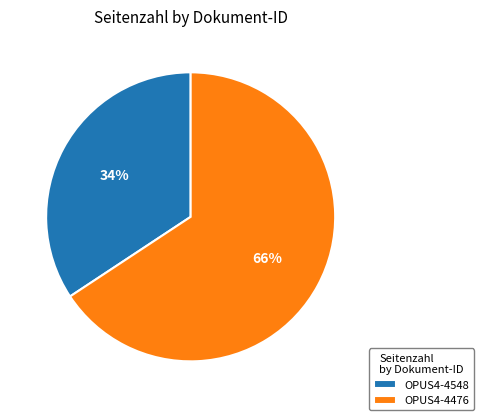

To the nearest percent, what portion does OPUS4-4476 represent?

66%